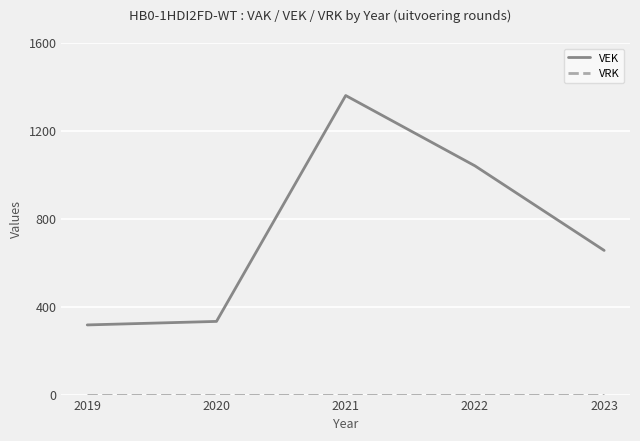

Does the chart have visible grid lines?

Yes